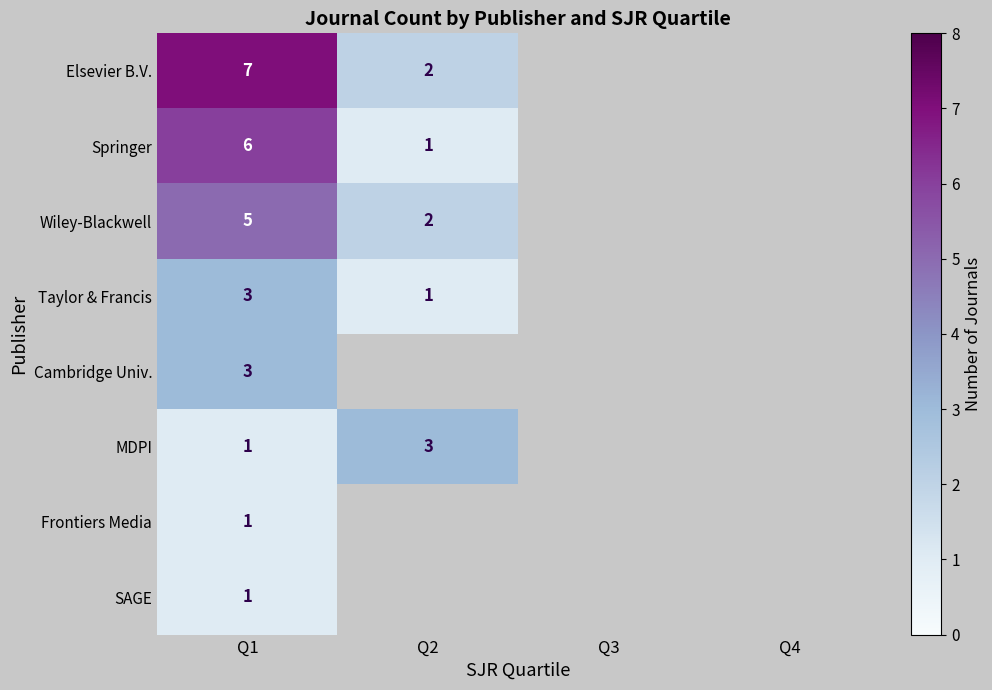

True or false: Frontiers Media has a value of 1 at Q1.

True